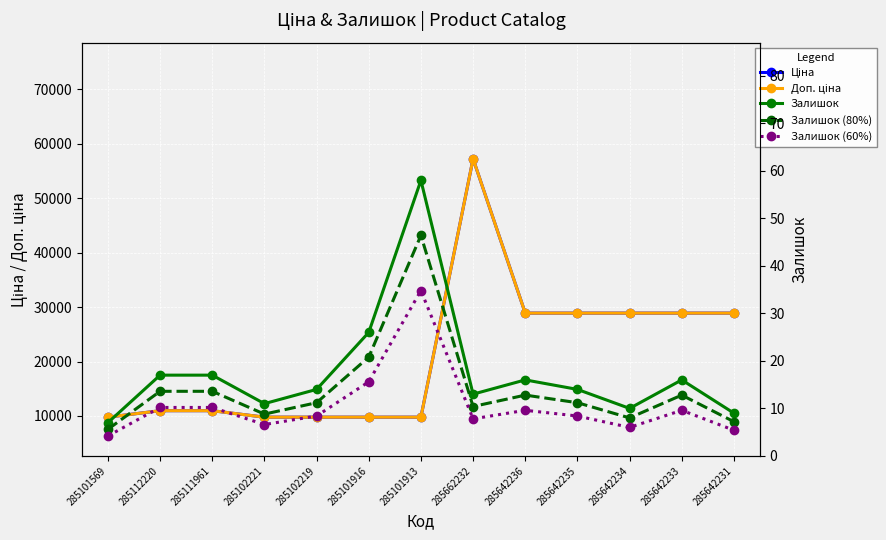

What is the maximum value shown in the chart?

57258.0